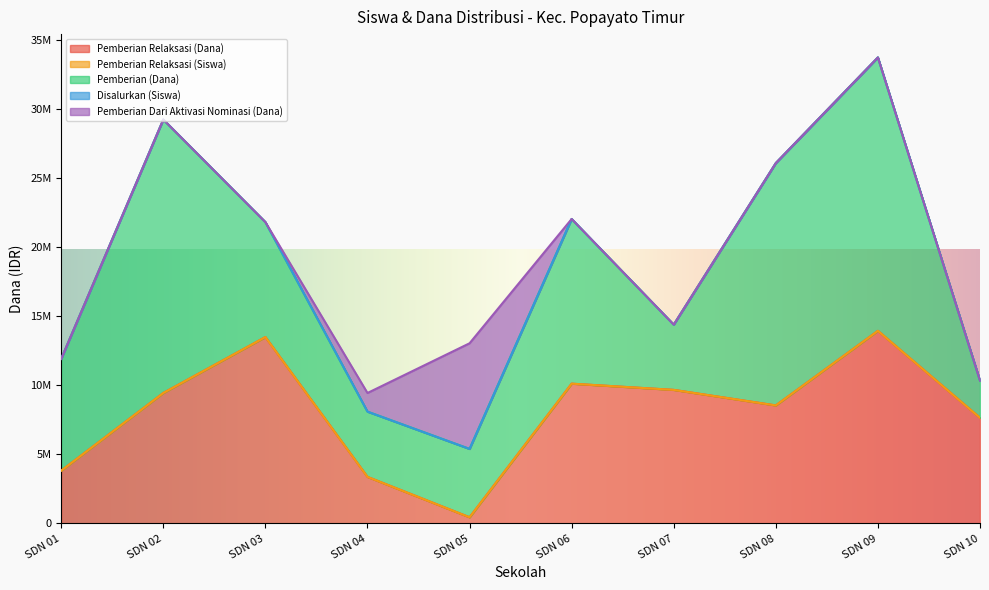

True or false: Pemberian Relaksasi (Dana) has more than 1 points higher than both neighbors.

True